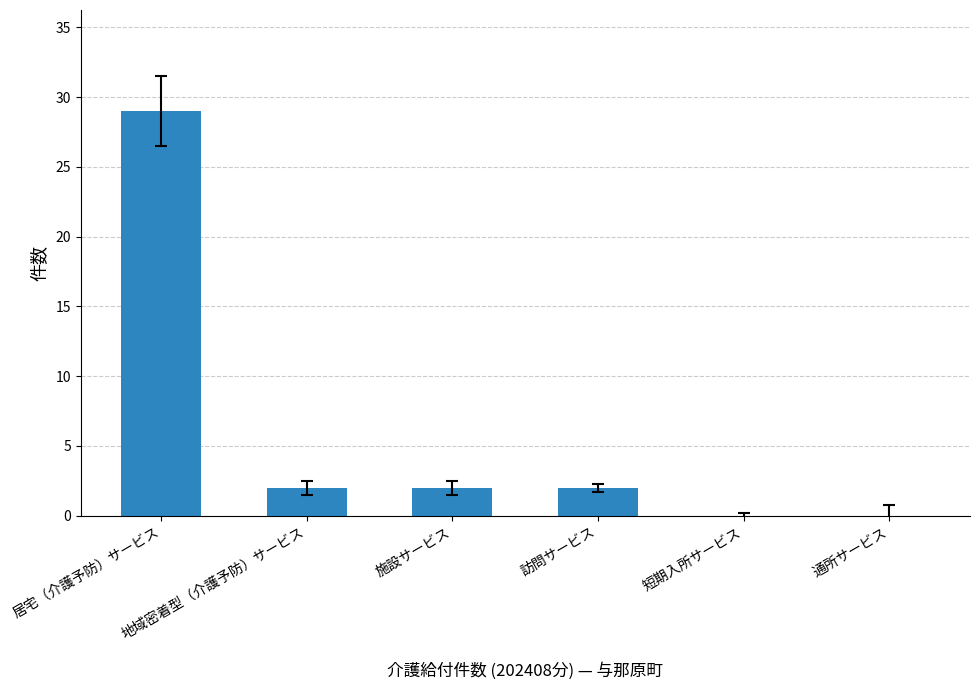

How many distinct data groups are displayed?

1